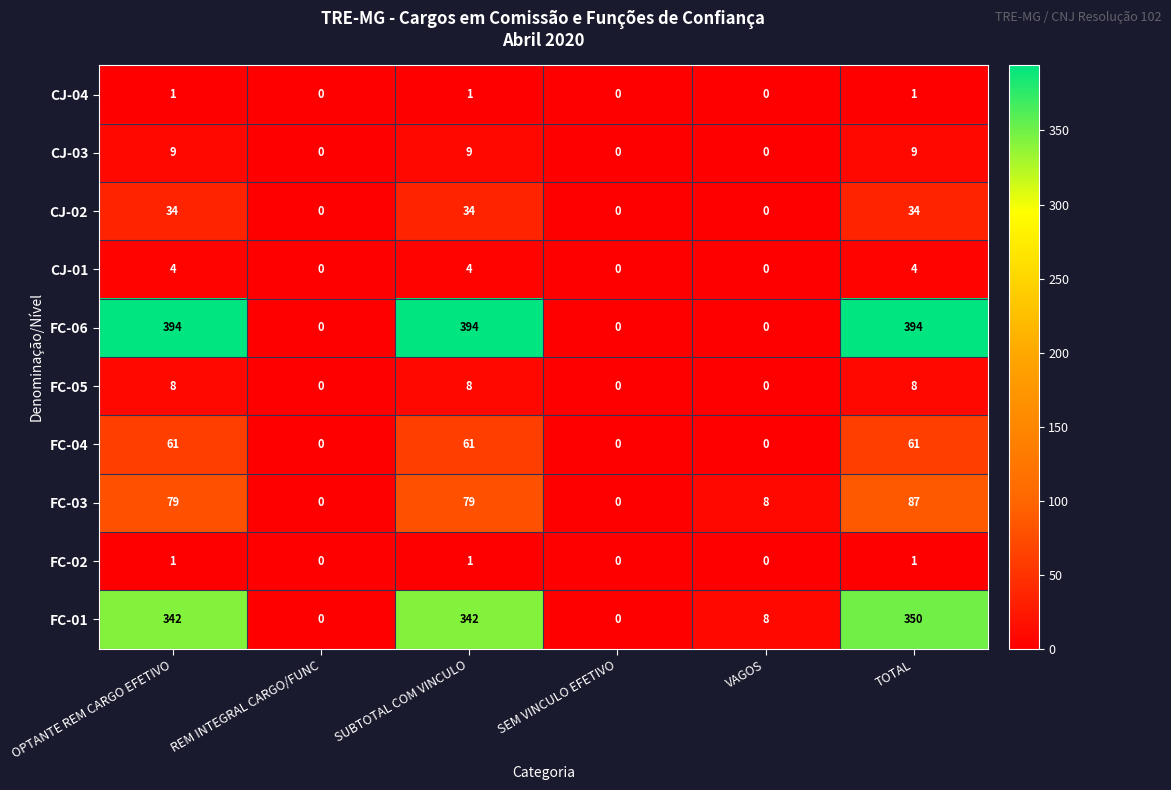

What is the greatest value displayed?

394